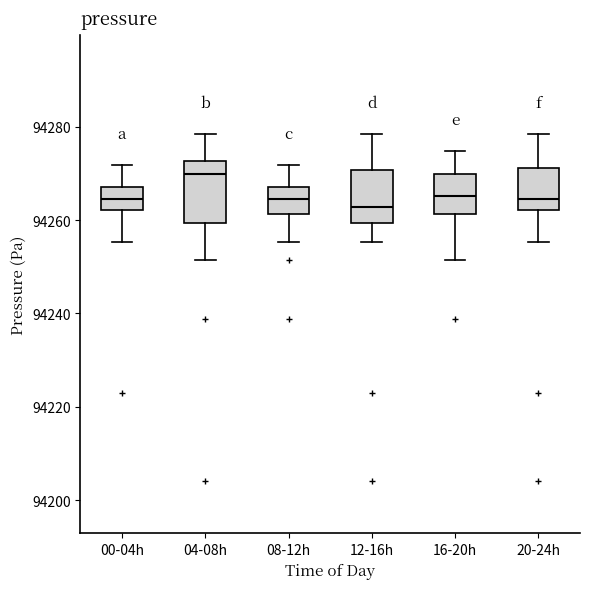

Reading left to right, transcribe this box plot: for each box, give where its median line is, the range the box spans, and where its two whiskers end, as read against the y-axis. The values are not printed on the chart, so give them approximately, as read against the axis.

00-04h: median 94264, box 94262 to 94268, whiskers 94256 to 94272
04-08h: median 94270, box 94260 to 94272, whiskers 94252 to 94278
08-12h: median 94264, box 94262 to 94268, whiskers 94256 to 94272
12-16h: median 94262, box 94260 to 94270, whiskers 94256 to 94278
16-20h: median 94266, box 94262 to 94270, whiskers 94252 to 94274
20-24h: median 94264, box 94262 to 94272, whiskers 94256 to 94278